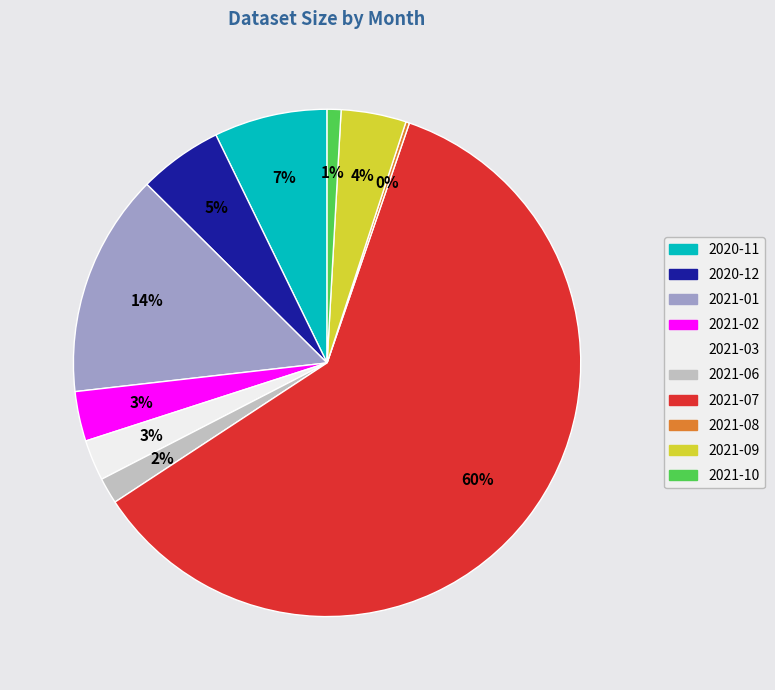

What percentage is the 2020-11 slice, to the nearest percent?

7%